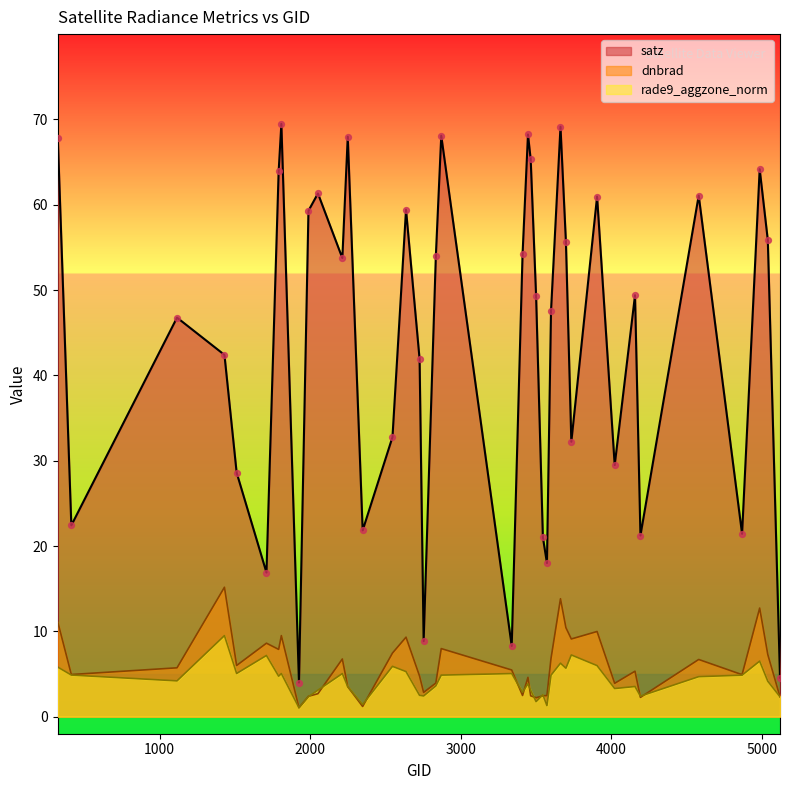

Which series has the largest Y range (max minus min)?

satz